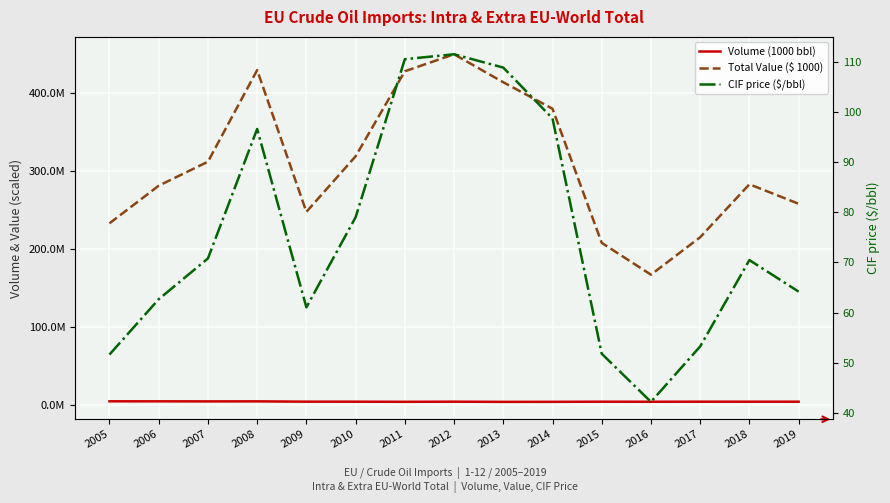

True or false: Volume (1000 bbl) has a value of 4485917.9 at 2006.

True